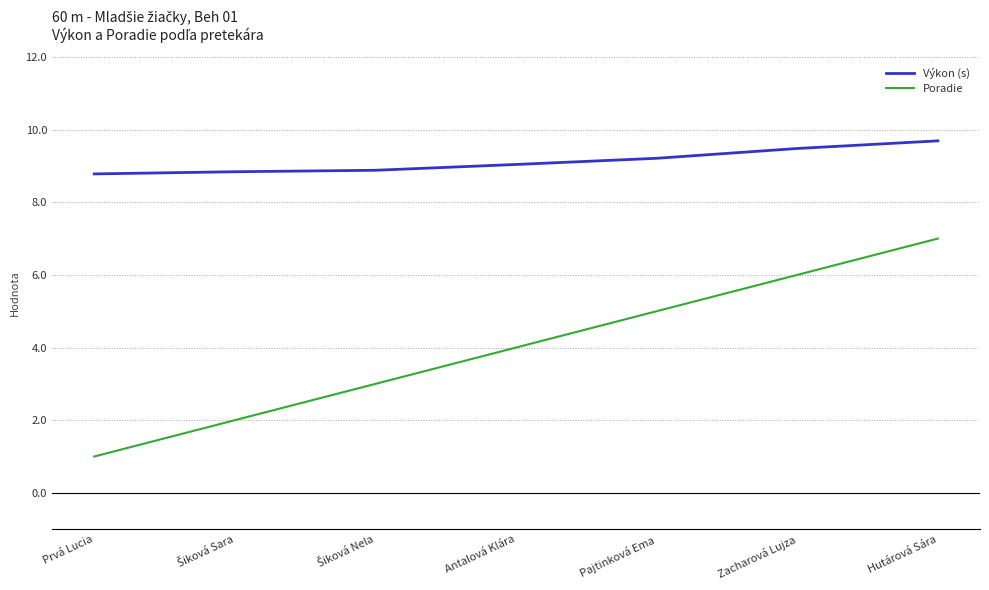

True or false: Výkon (s) and Poradie intersect in this chart.

False